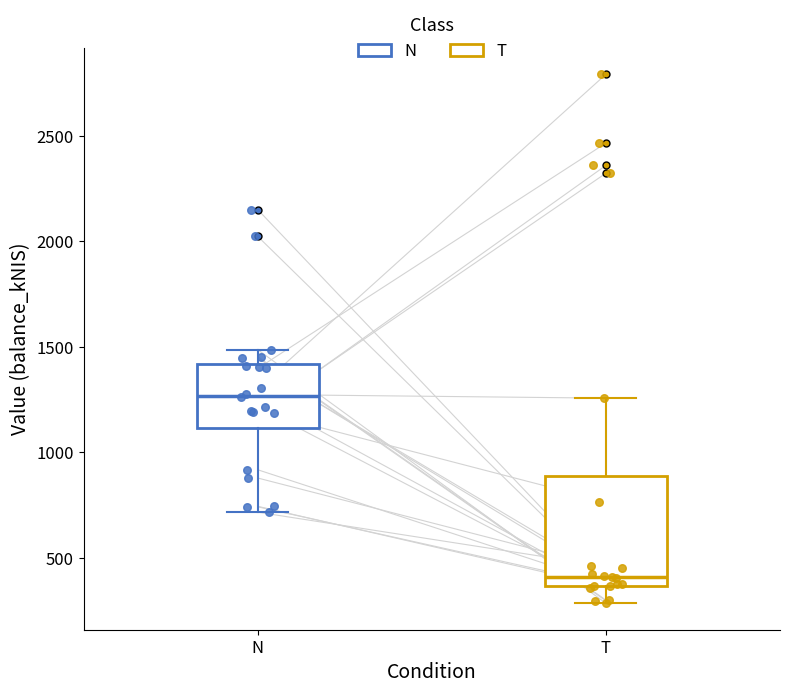

Which box has the lowest median line?

T